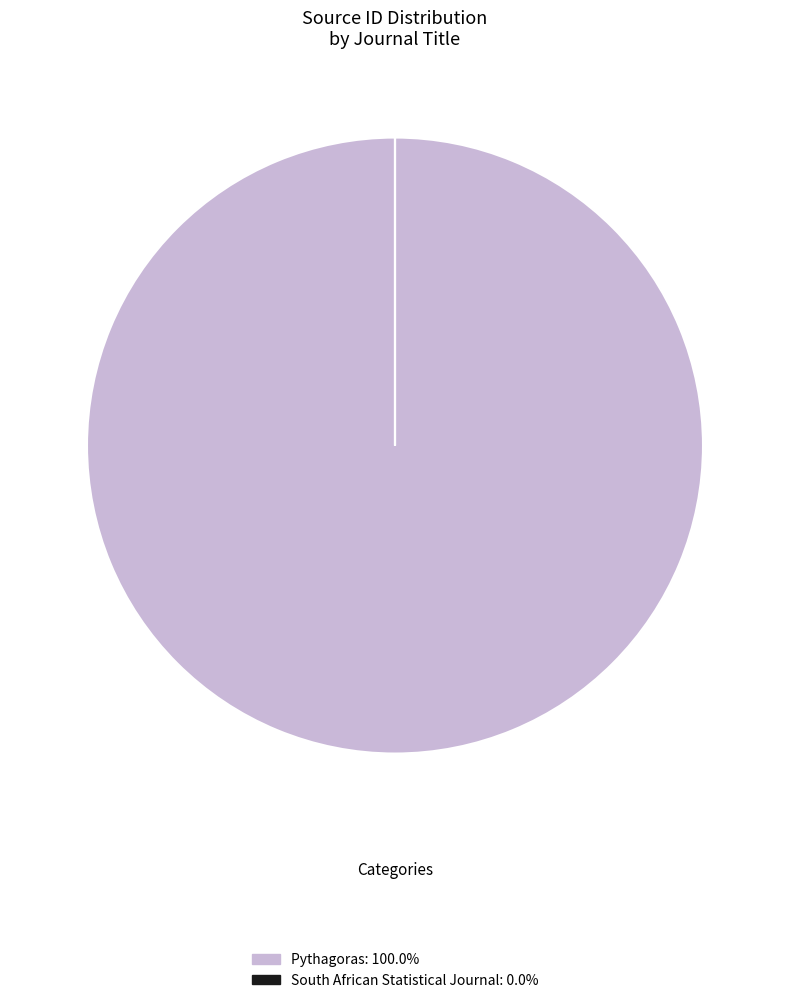

Which slice is the largest?

Pythagoras